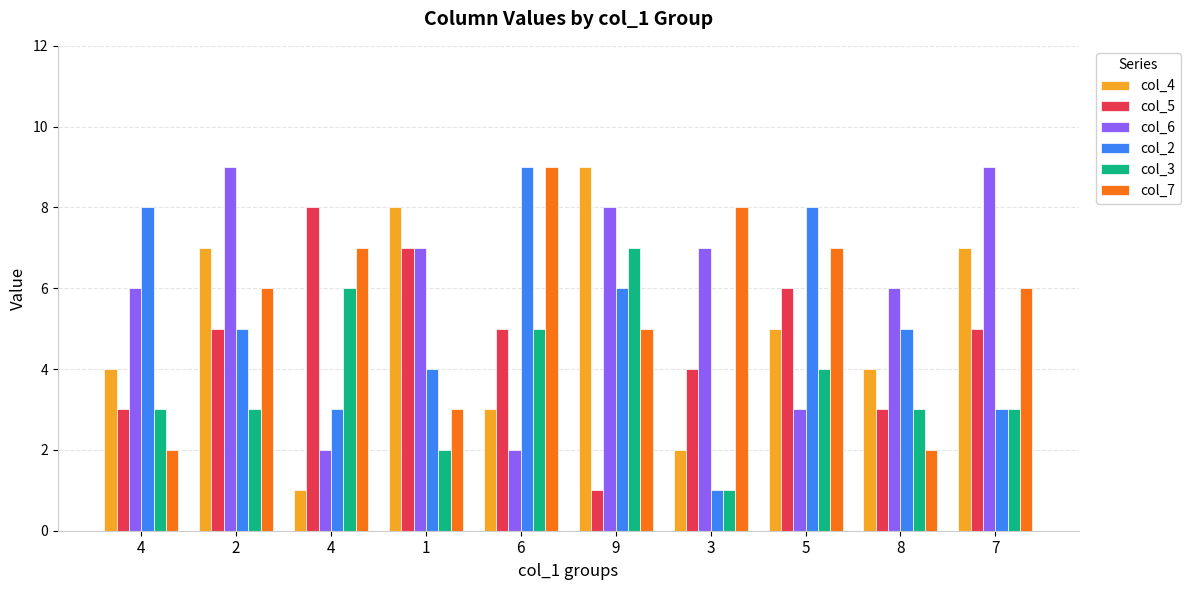

What are all the series names shown in the legend?

col_4, col_5, col_6, col_2, col_3, col_7